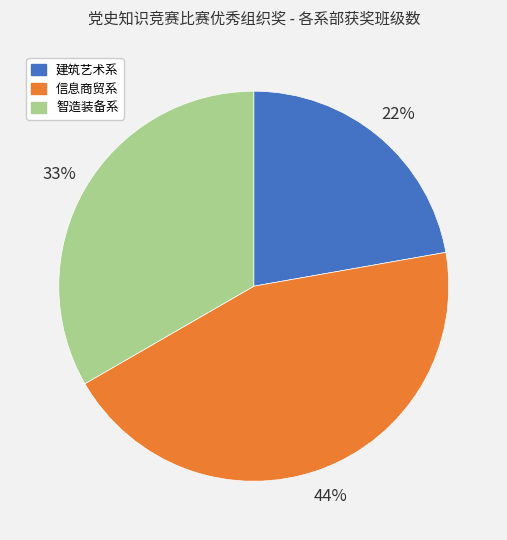

Combined, do 建筑艺术系 and 智造装备系 account for over 50%?

Yes